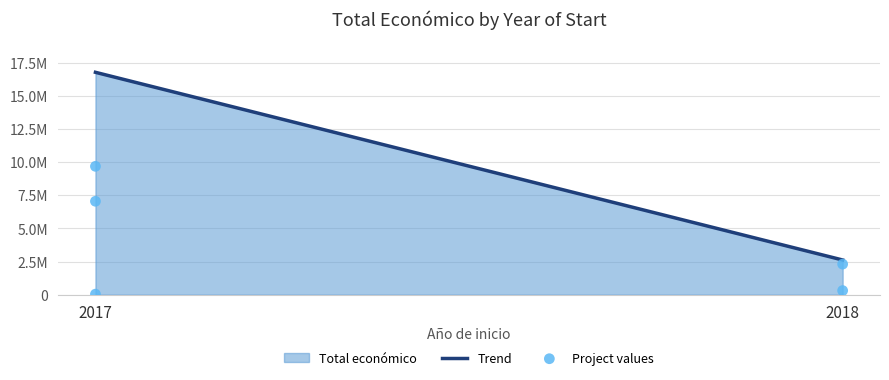

Approximately how many times larger is the value at 2017 compared to 2018?

22.7